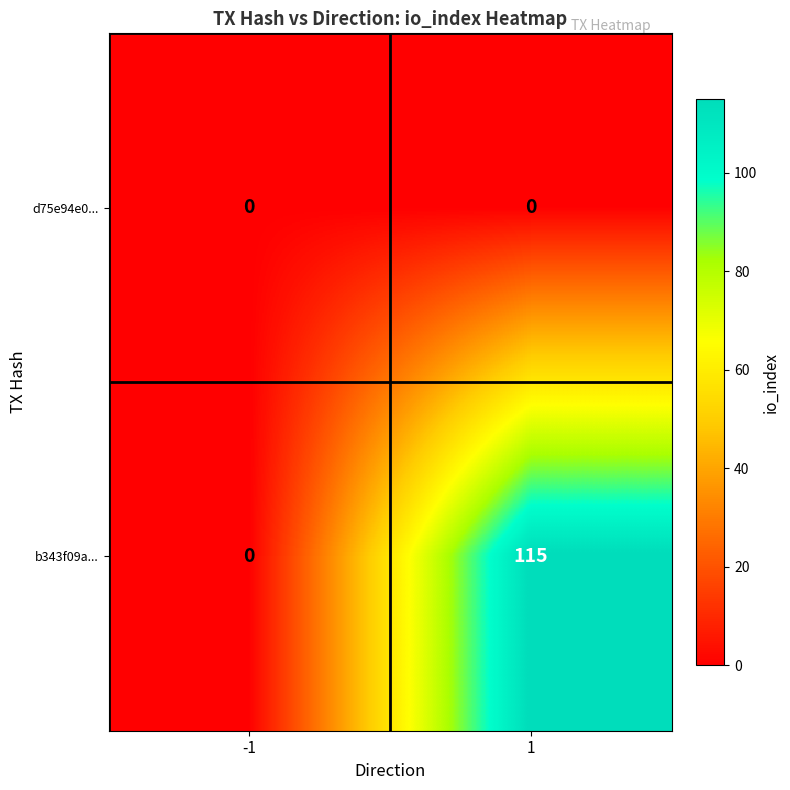

List the series in order of their overall mean, highest first.

b343f09a..., d75e94e0...